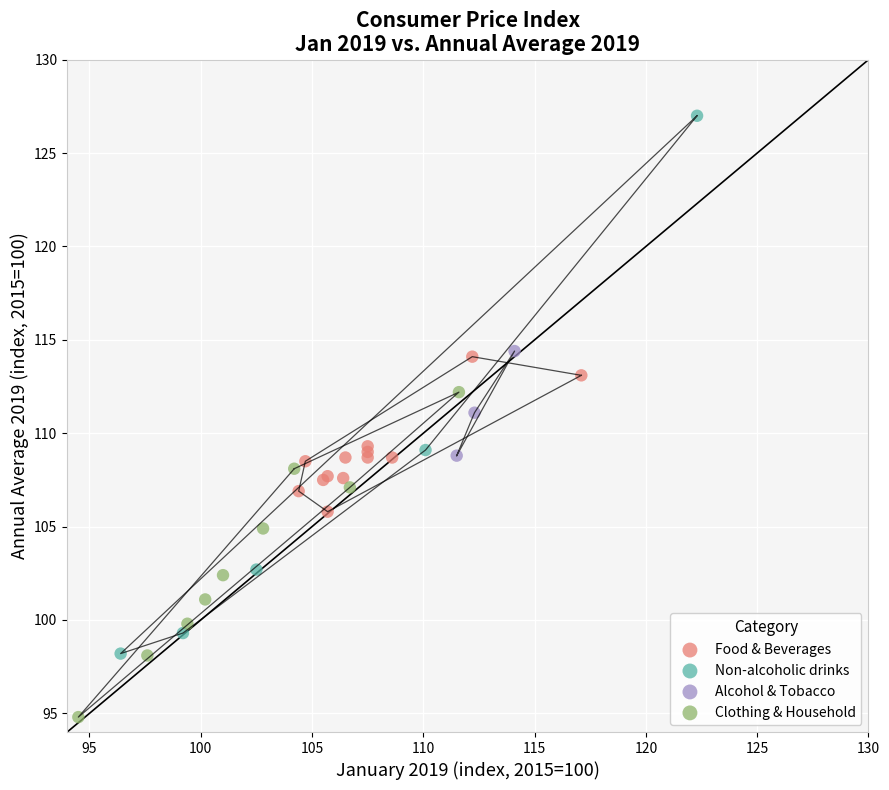

Which series contains the lowest Y value?

Clothing & Household